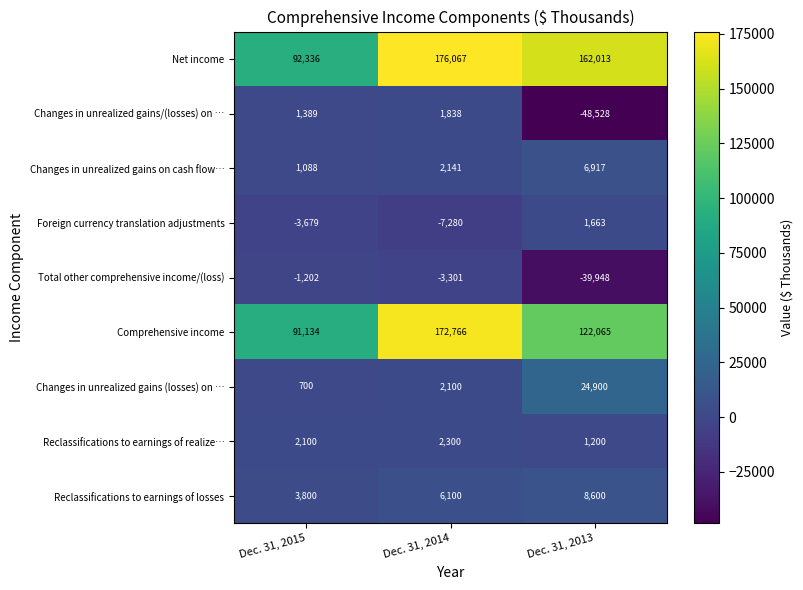

At Dec. 31, 2013, list the series in order from smallest to largest.

Changes in unrealized gains/(losses) on …, Total other comprehensive income/(loss), Reclassifications to earnings of realize…, Foreign currency translation adjustments, Changes in unrealized gains on cash flow…, Reclassifications to earnings of losses, Changes in unrealized gains (losses) on …, Comprehensive income, Net income